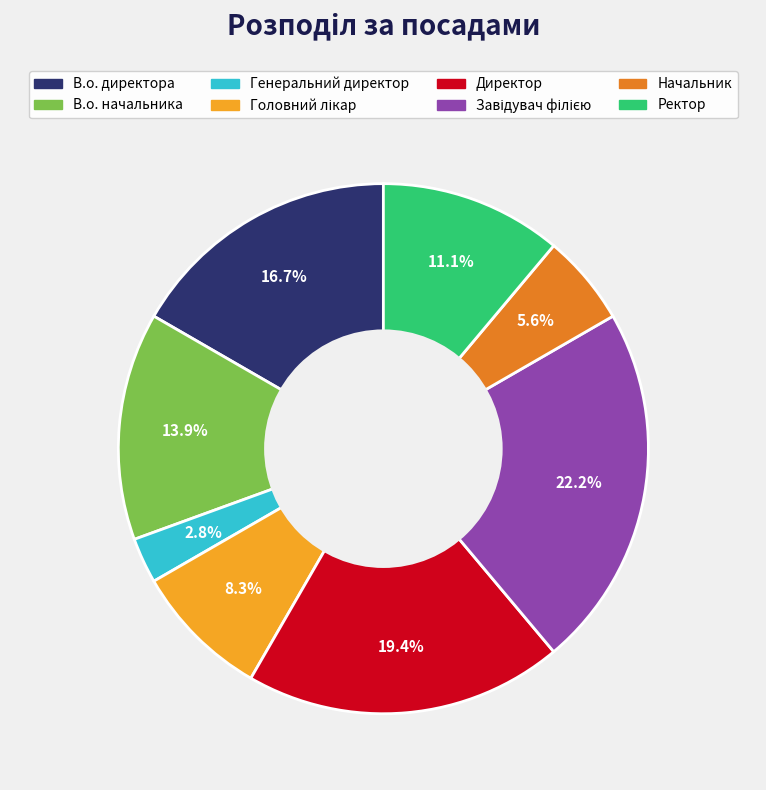

How much of the chart is everything except В.о. директора?

83.3%